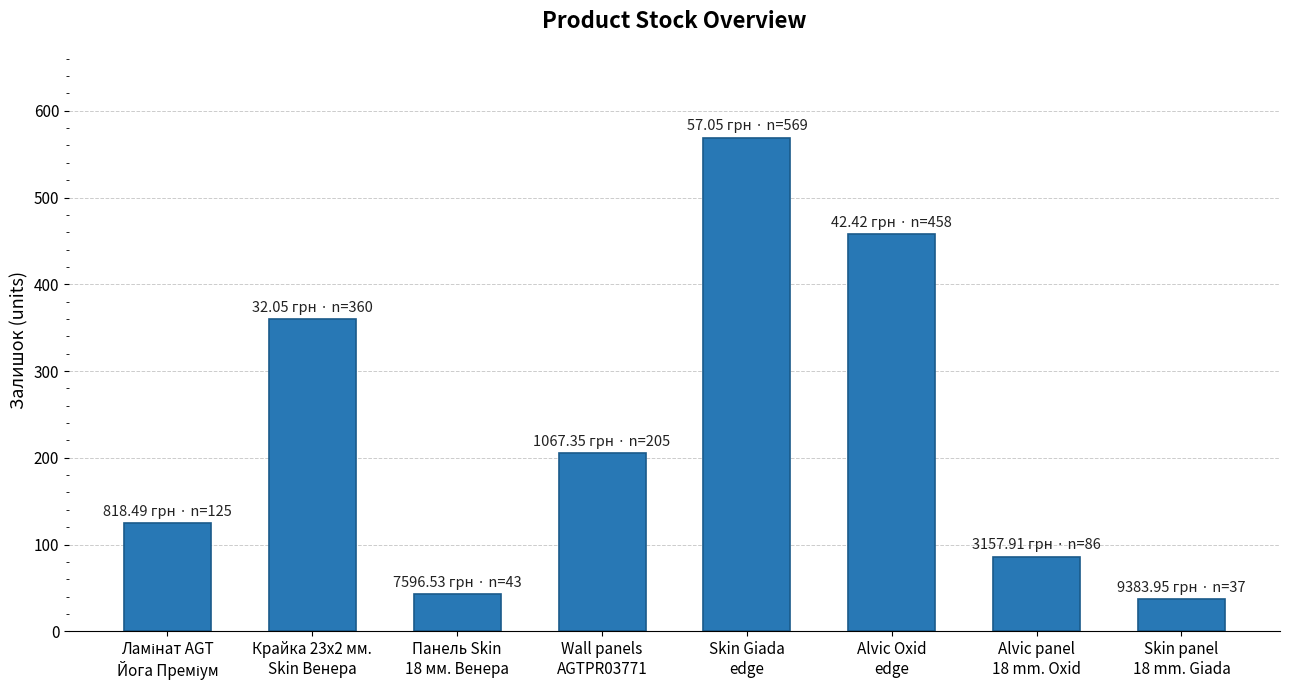

What is the change in value from Крайка 23x2 мм.
Skin Венера to Skin Giada
edge?

+209